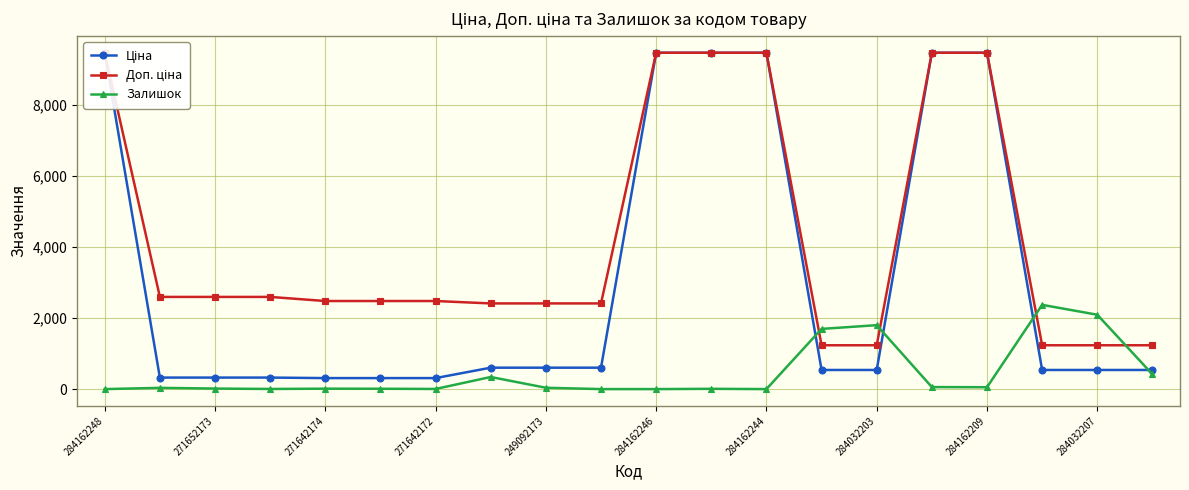

What is the average value of the Доп. ціна series?

4277.2